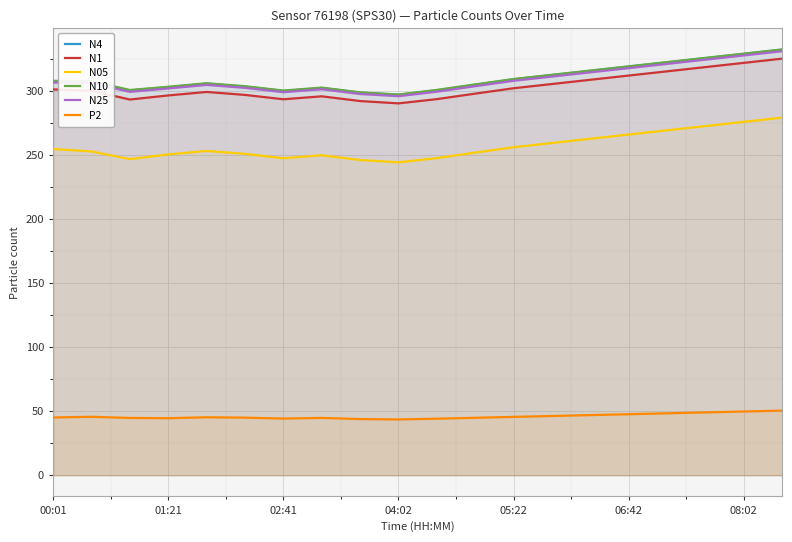

At which label does P2 first exceed 45?

00:01